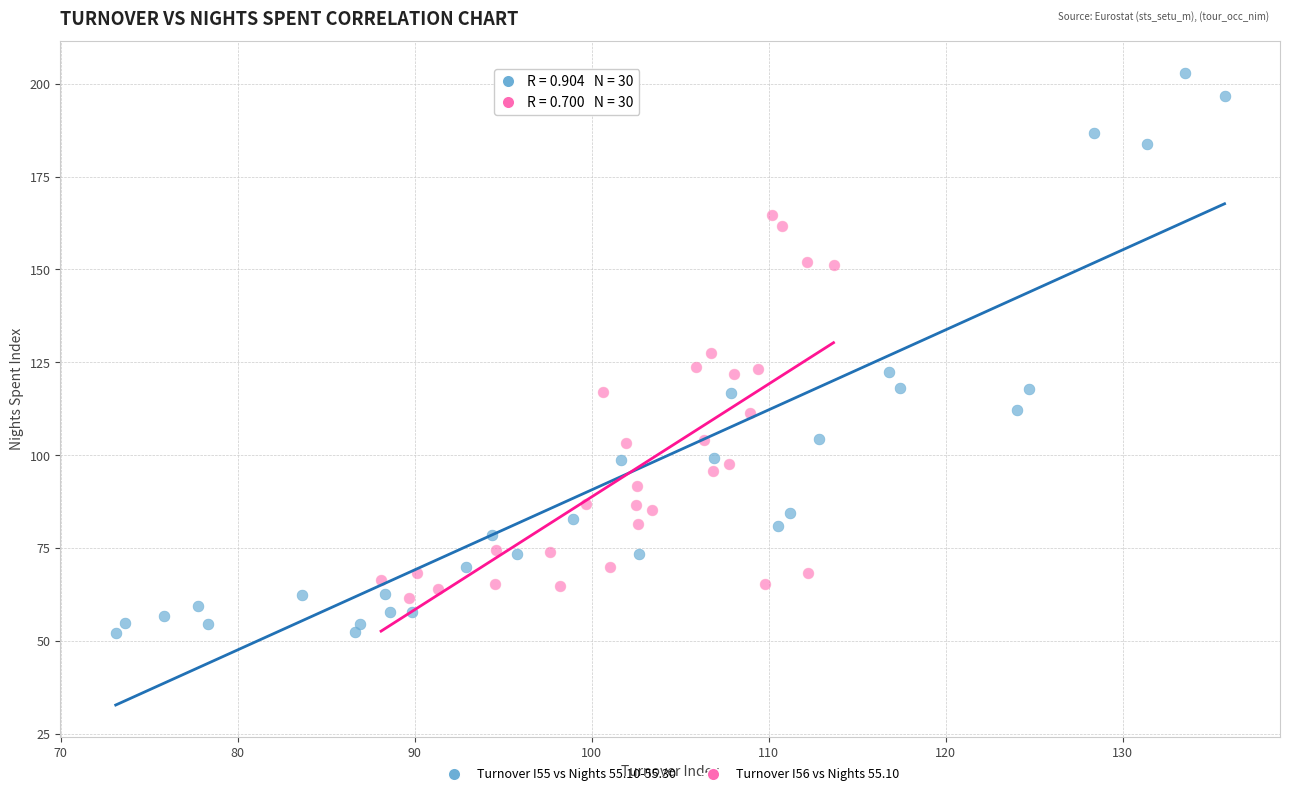

Which series reaches the maximum Y coordinate?

Turnover I55 vs Nights 55.10-55.30